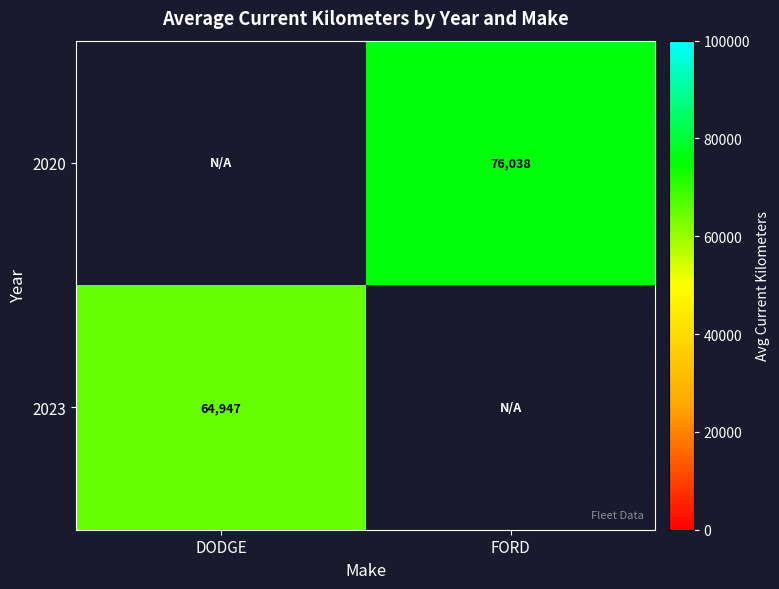

At which category does the chart reach its peak across all series?

FORD